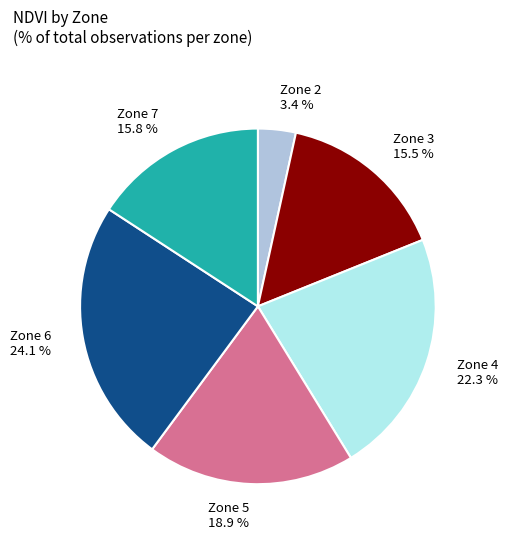

Is there any slice that represents more than half of the pie?

No